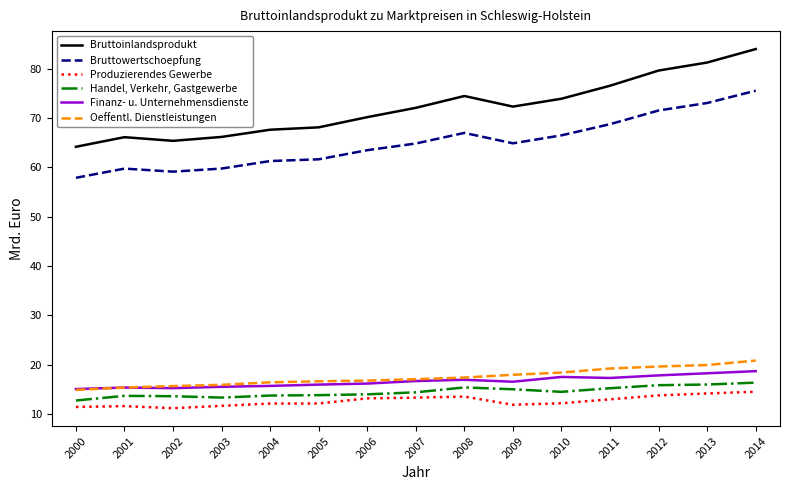

What is the total value across all series at 2014?

229.9